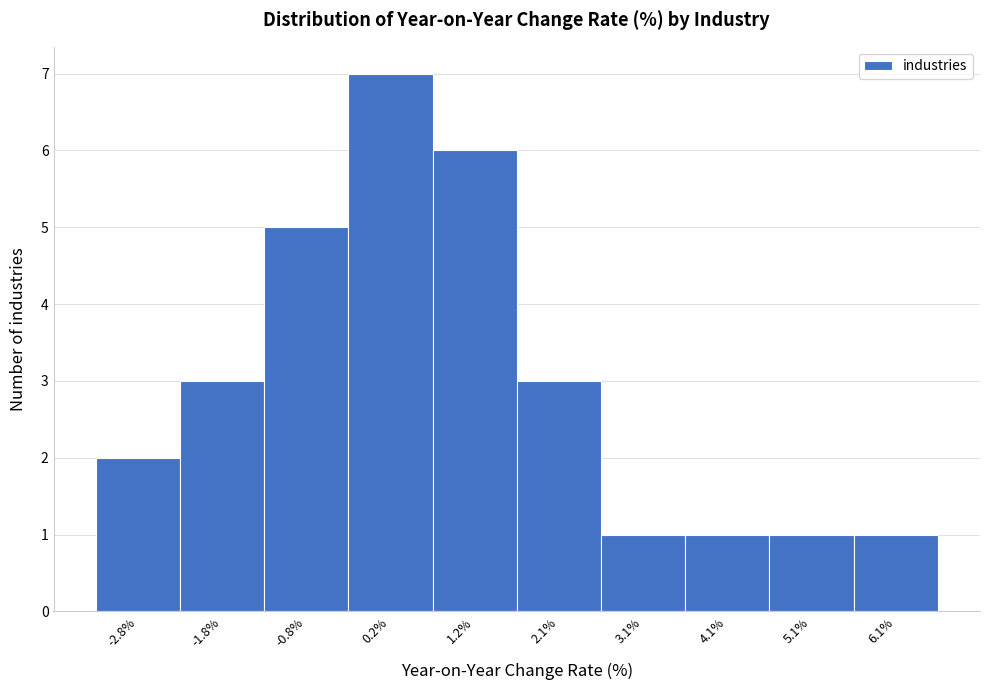

Reading left to right, transcribe this chart: for each bar, give the range it covers on the x-axis and its height. Neither the bar edges nor the heights are printed on the chart, so give them approximately, as read against the axes.

-3.30 to -2.31: 2
-2.31 to -1.32: 3
-1.32 to -0.33: 5
-0.33 to 0.66: 7
0.66 to 1.65: 6
1.65 to 2.64: 3
2.64 to 3.63: 1
3.63 to 4.62: 1
4.62 to 5.61: 1
5.61 to 6.60: 1